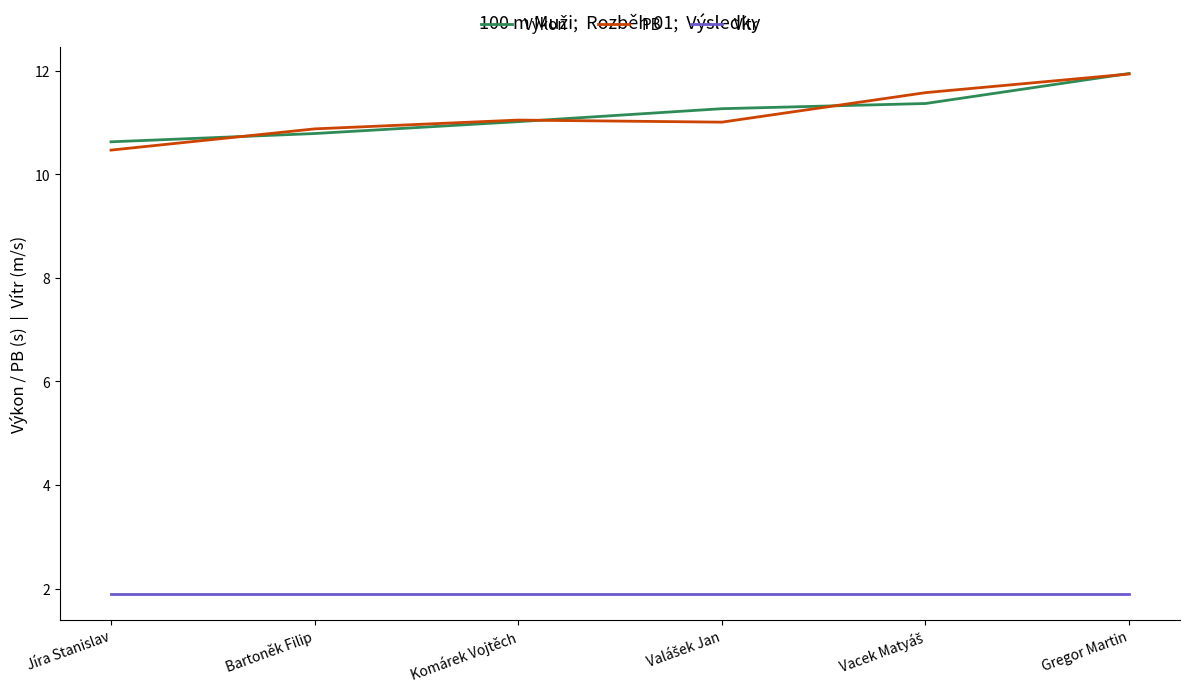

True or false: Vítr and Výkon cross at least once.

False